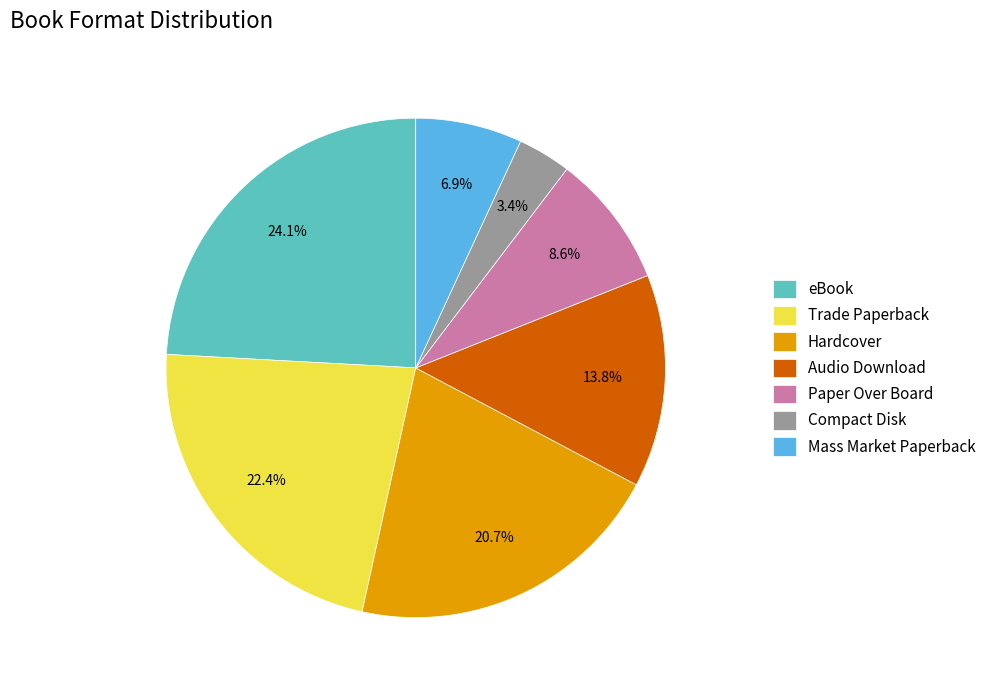

Does any single category account for the majority?

No